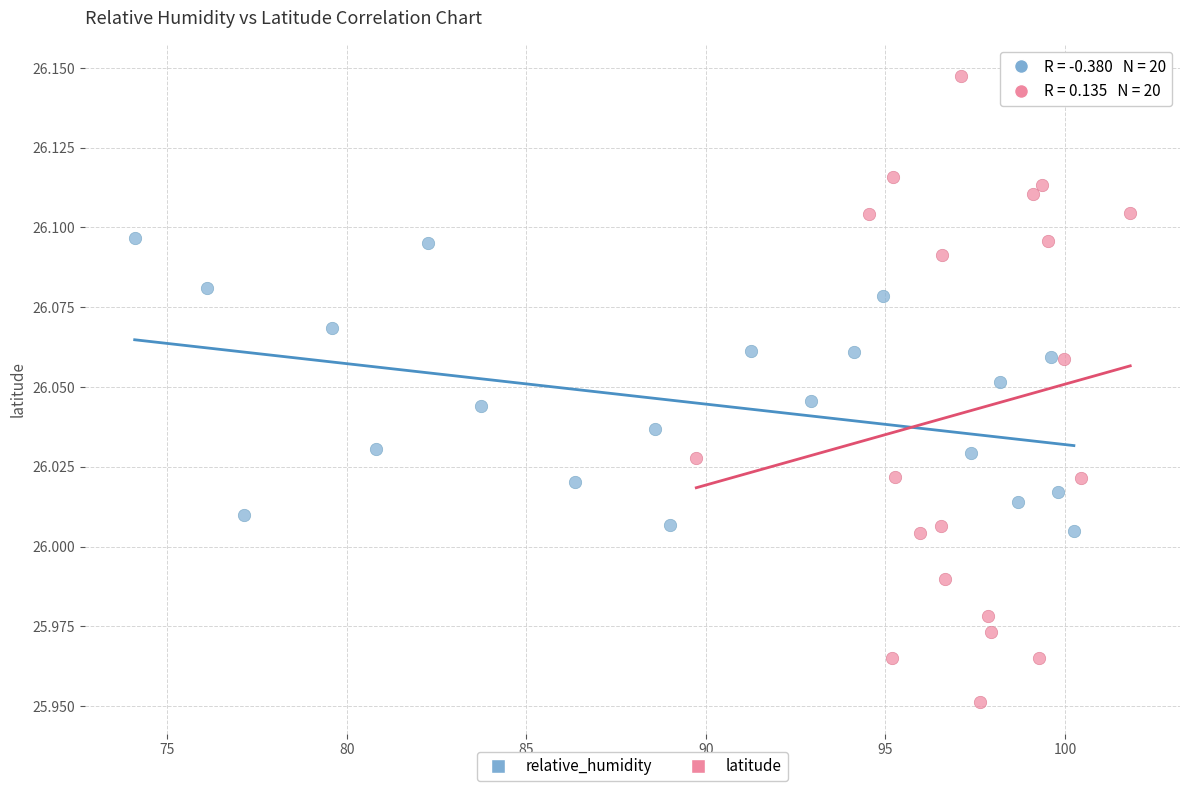

Which series has the largest Y range (max minus min)?

latitude